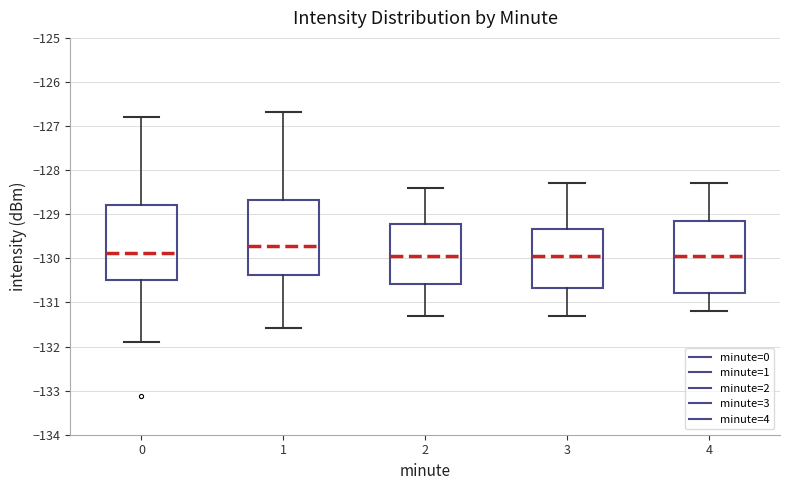

Where does the lower whisker of the box at x = 2 end on the y-axis? The values are not printed on the chart, so give them approximately, as read against the axis.

-131.3